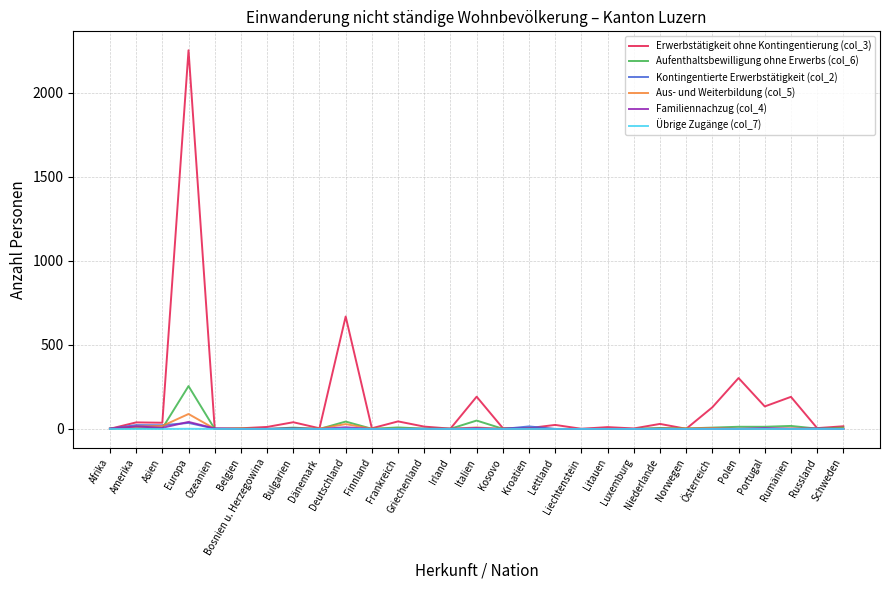

In Kontingentierte Erwerbstätigkeit (col_2), how many points are higher than both neighbors (excluding endpoints)?

6